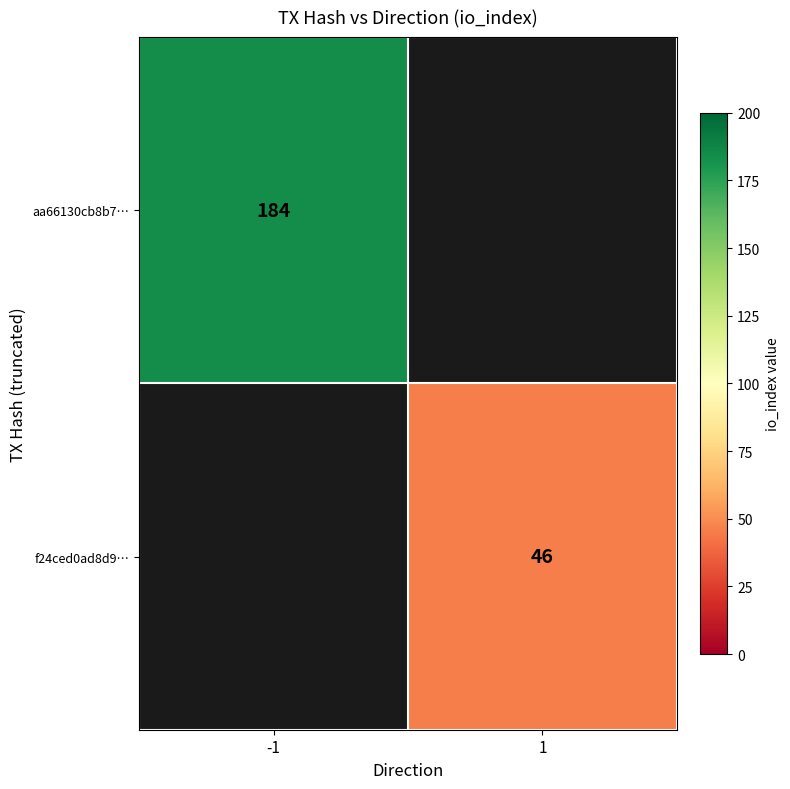

The value of f24ced0ad8d9… at 1 is 46. True or false?

True